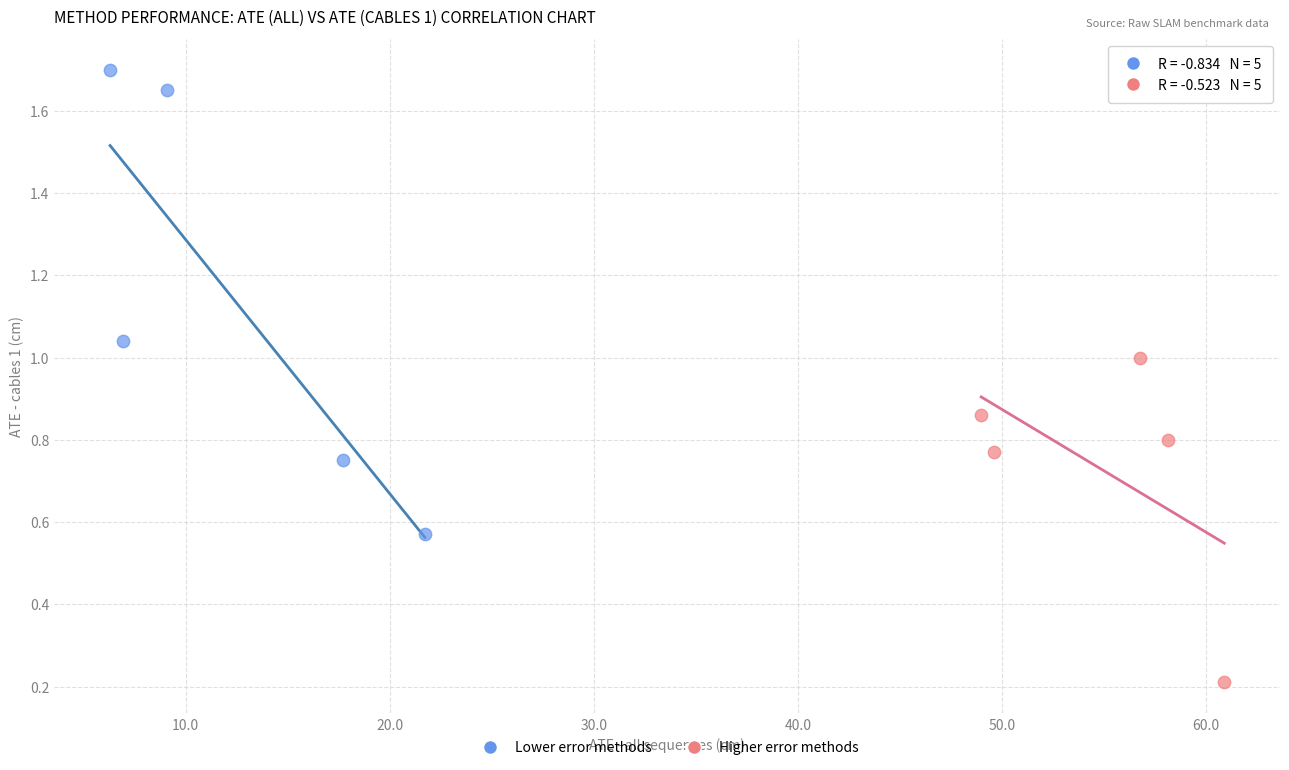

What are all the series names shown in the legend?

Lower error methods, Higher error methods